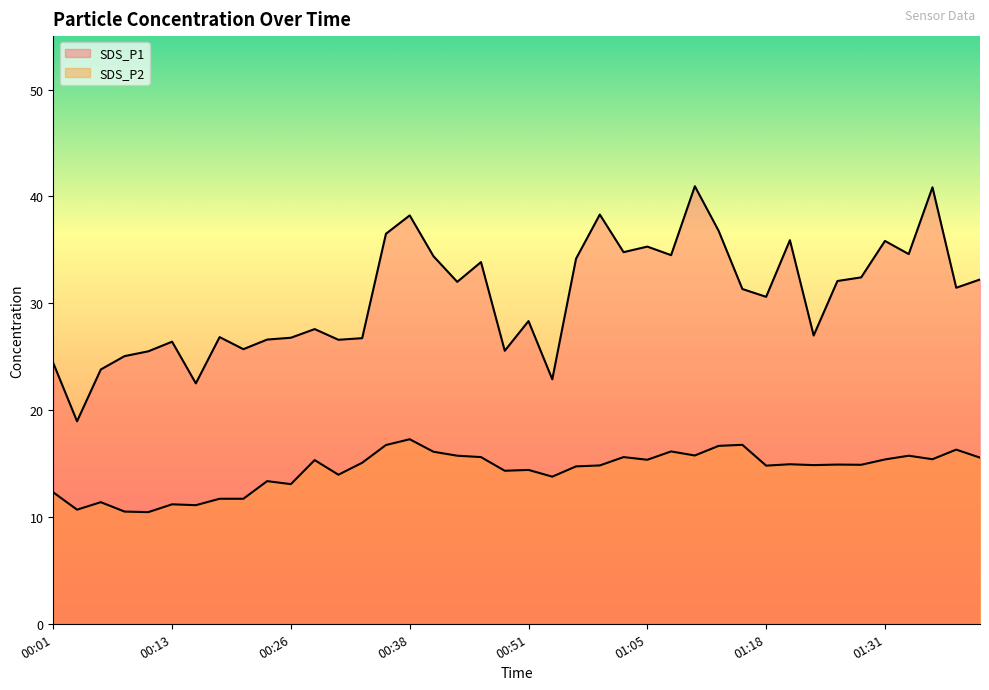

What is the difference between the maximum and minimum values in the SDS_P1 series?

22.0